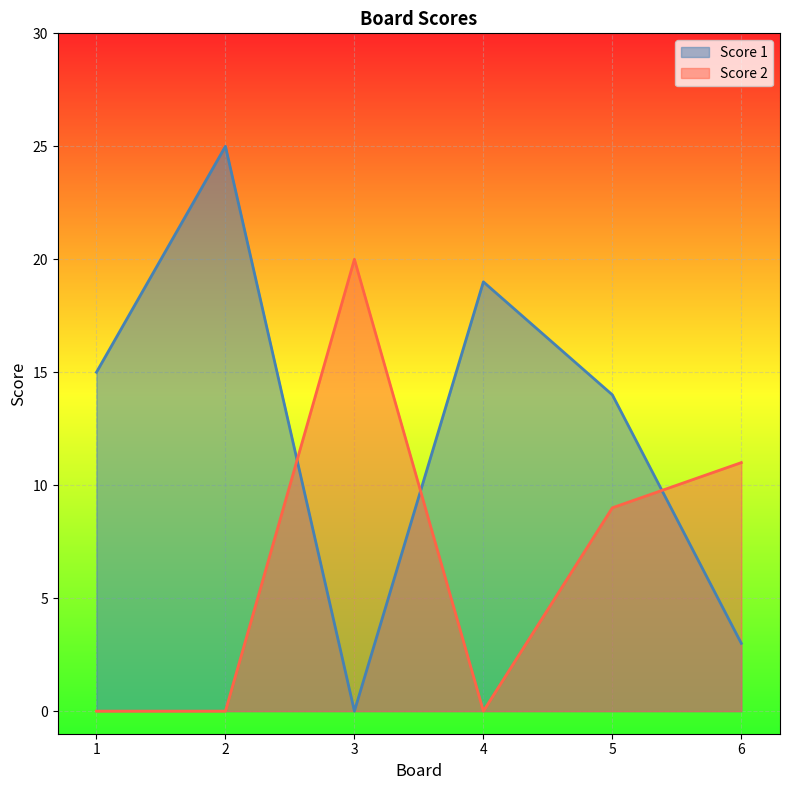

Rank the series by their average value, from highest to lowest.

Score 1, Score 2